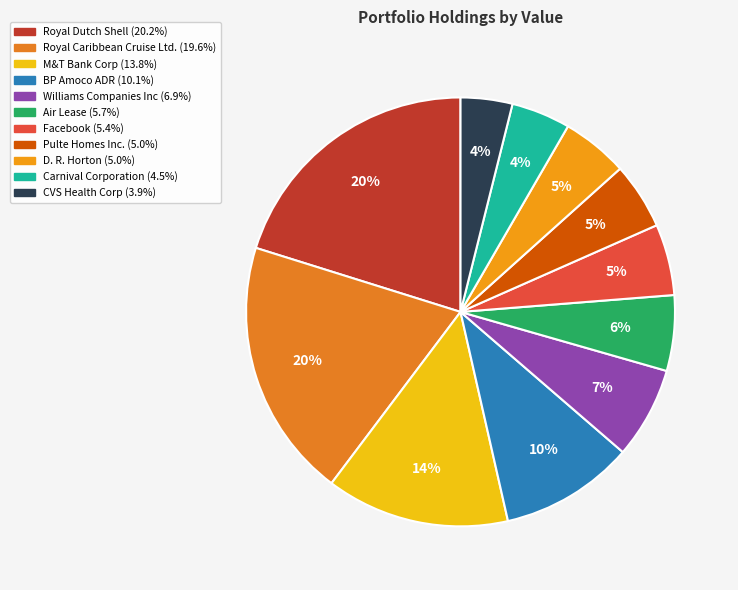

What percentage is the D. R. Horton slice, to the nearest percent?

5%